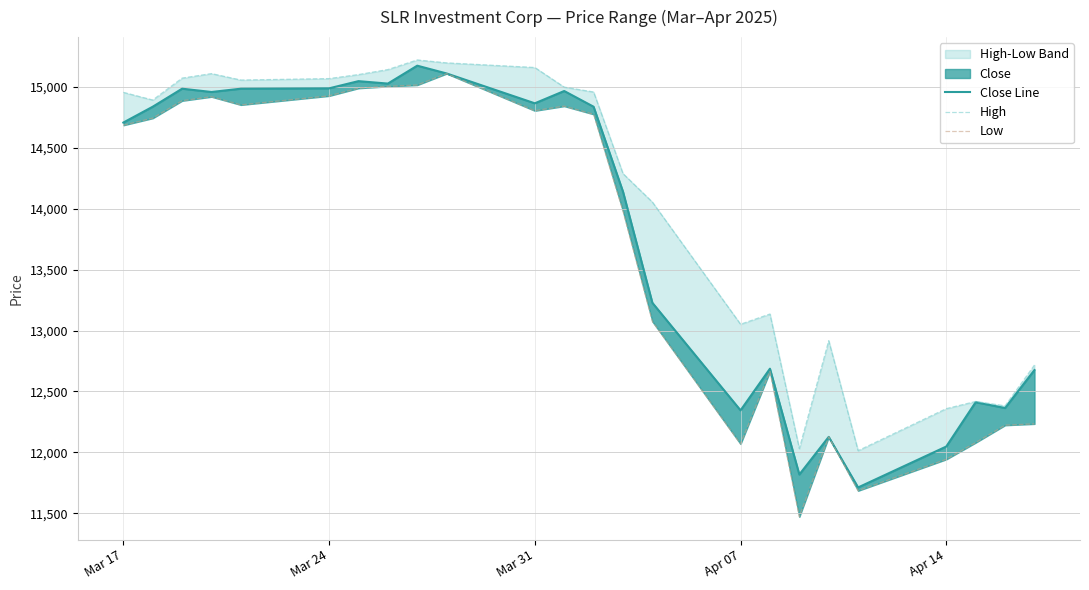

Reading left to right, list all the values displayed in this chart.

Close Line: 14708	14838	14986	14959	14986	14989	15048	15028	15175	15111	14866	14967	14838	14141	13228	12345	12687	11818	12127	11712	12048	12412	12364	12676
High: 14956	14893	15073	15110	15057	15069	15102	15143	15222	15198	15160	14999	14959	14289	14055	13052	13136	12031	12917	12014	12359	12418	12382	12717
Low: 14686	14744	14887	14920	14853	14927	14990	15005	15016	15110	14805	14843	14776	13981	13075	12069	12664	11471	12127	11685	11943	12080	12223	12234